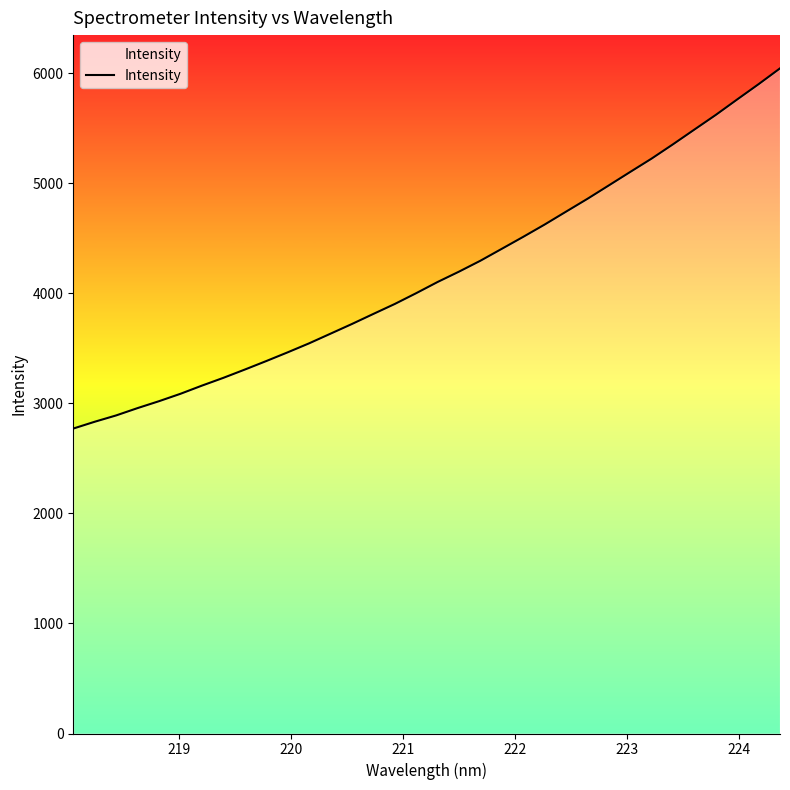

What is the greatest value displayed?

6042.3